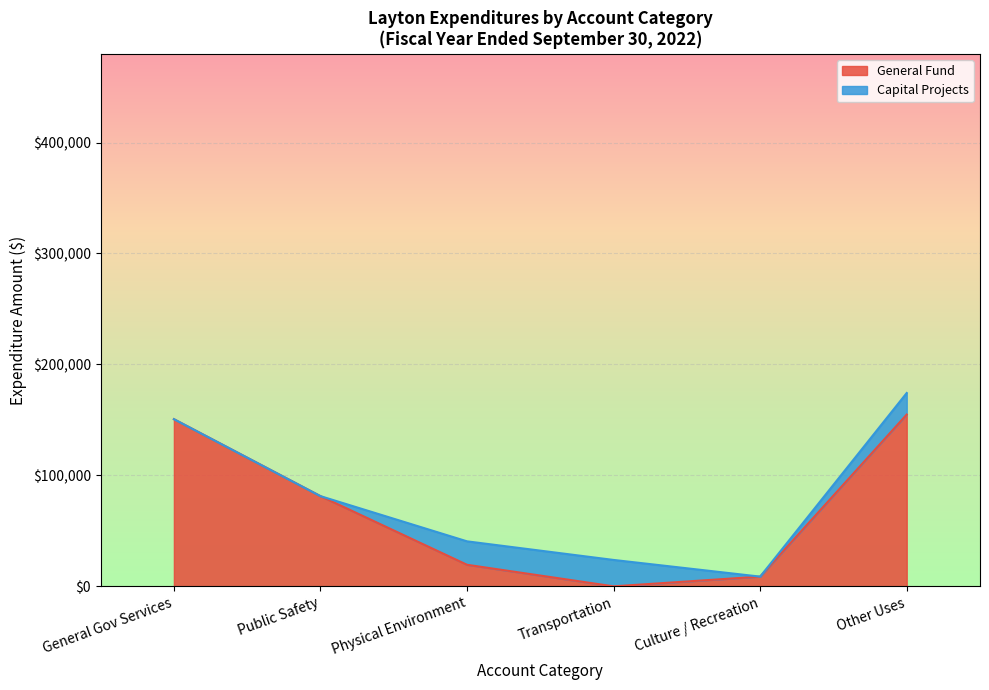

How many data points in Other Uses and Non-Operating are above 154827?

1